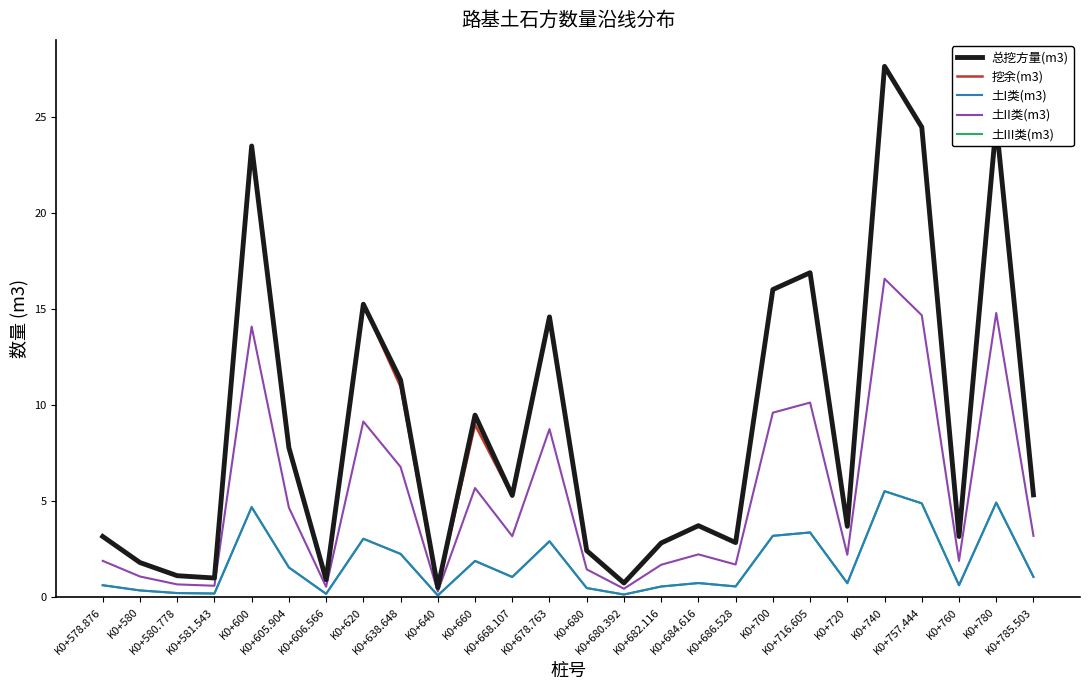

What is the greatest value displayed?

27.6